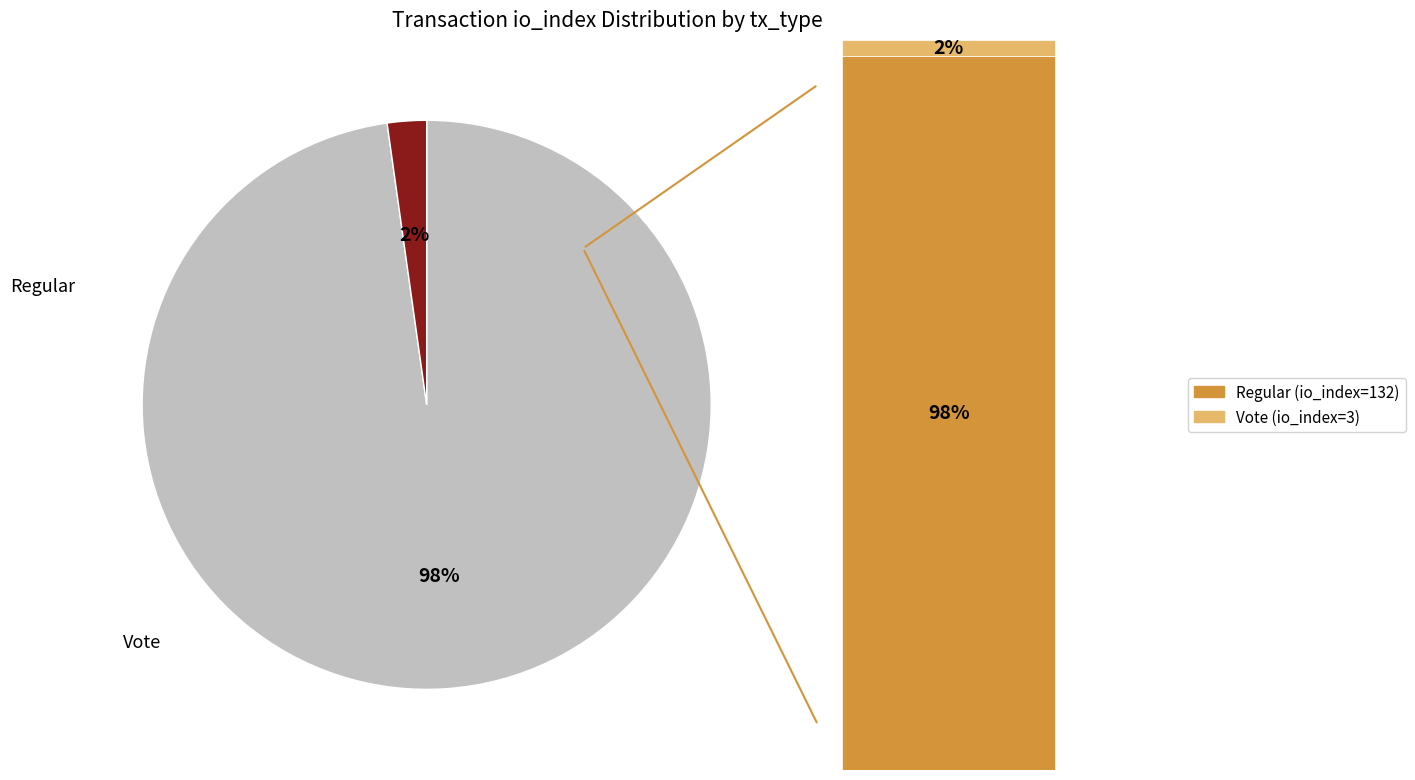

To the nearest percent, what is the combined percentage of Vote and Regular?

100%